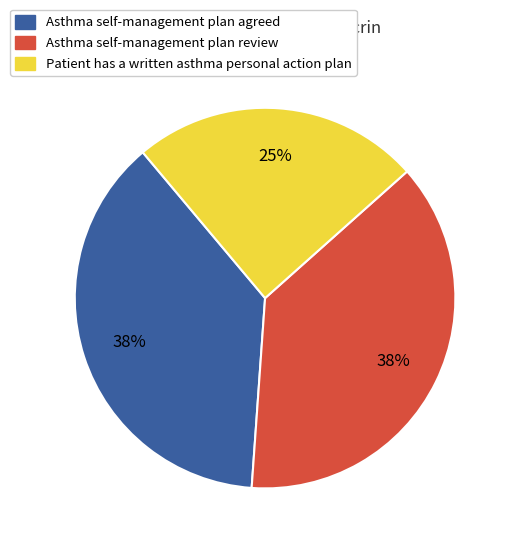

Approximately how many times larger is the value at Patient has a written asthma personal action plan compared to Asthma self-management plan review?

0.7